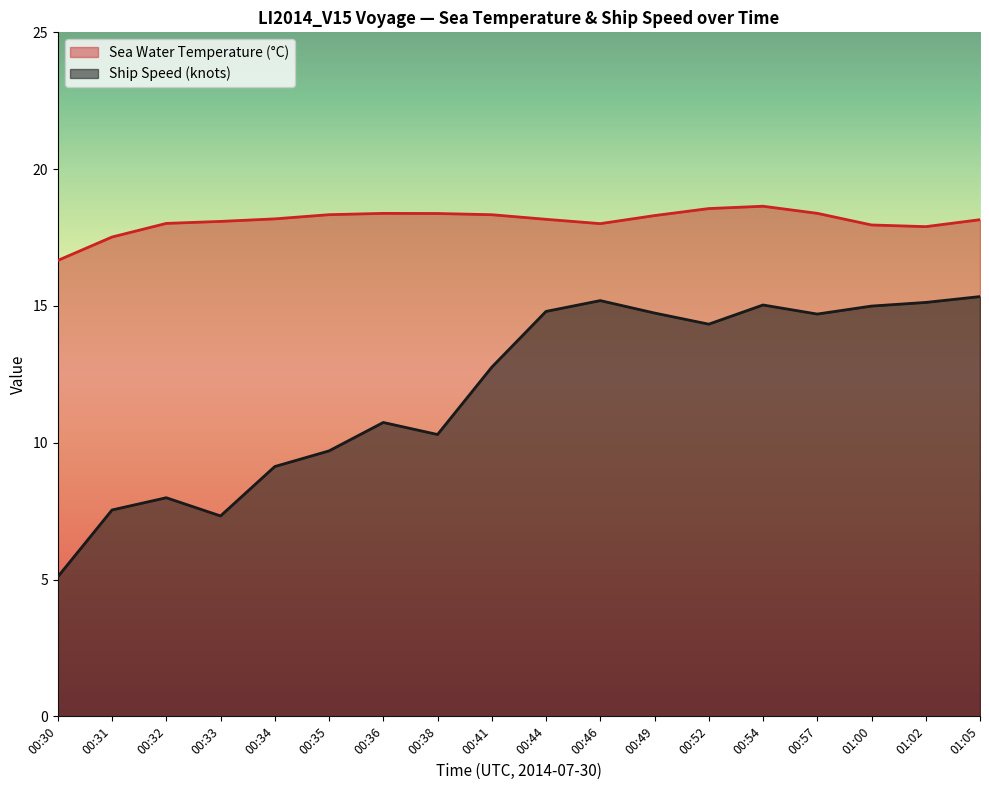

What is the value of the Ship Speed (knots) point at the 12th from the left?

14.7